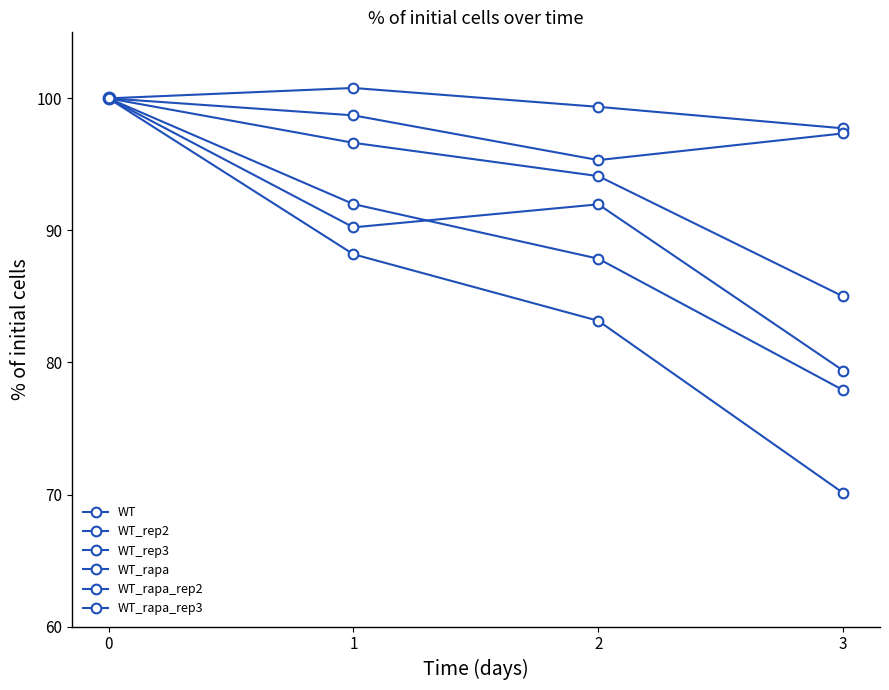

True or false: WT_rapa has more than 1 points higher than both neighbors.

False